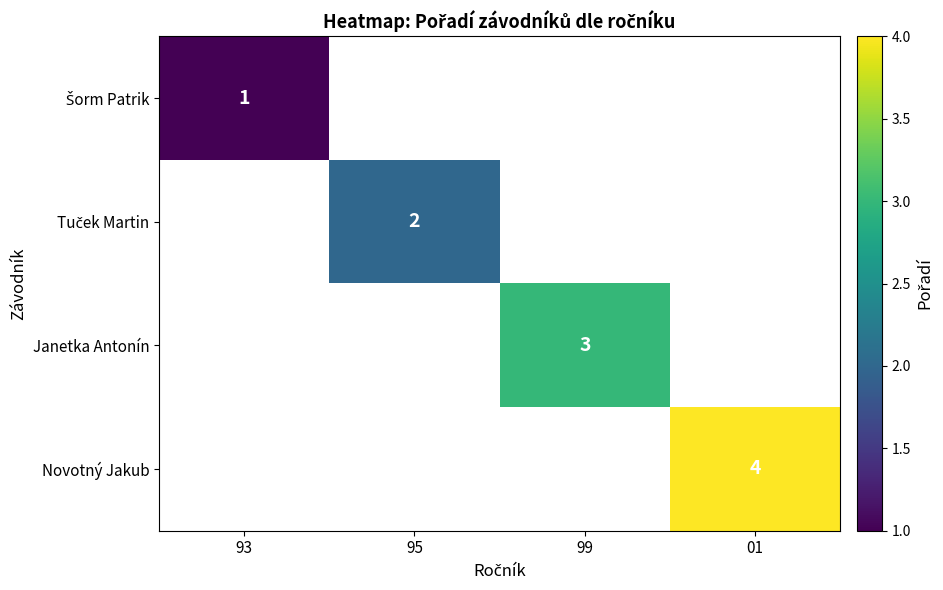

What is the greatest value displayed?

4.0